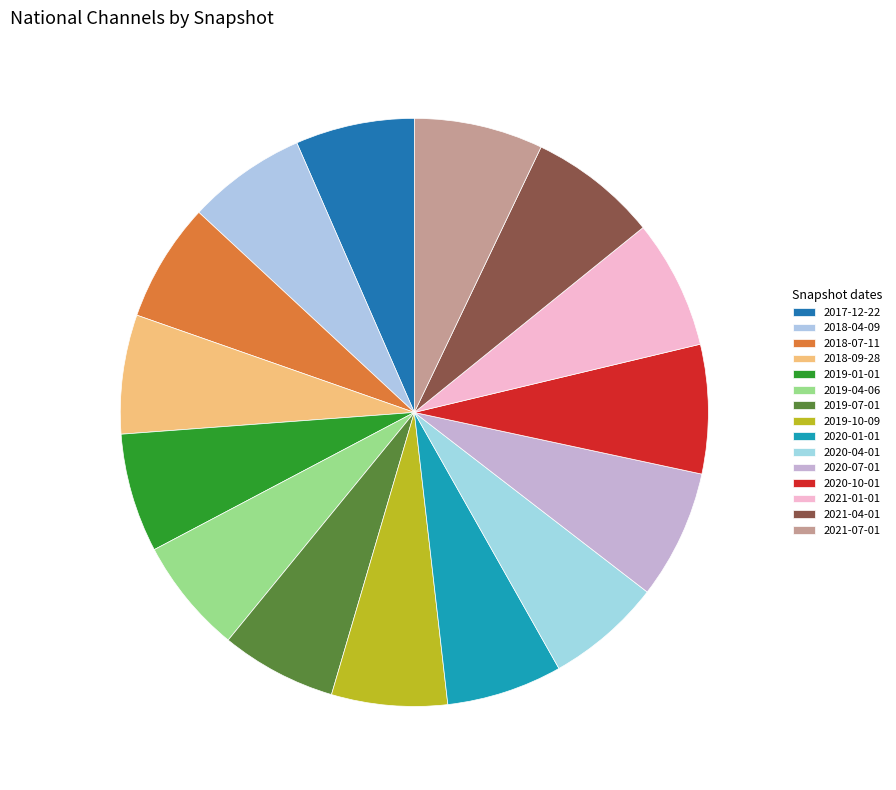

To the nearest percent, what is the combined percentage of 2017-12-22 and 2020-10-01?

14%